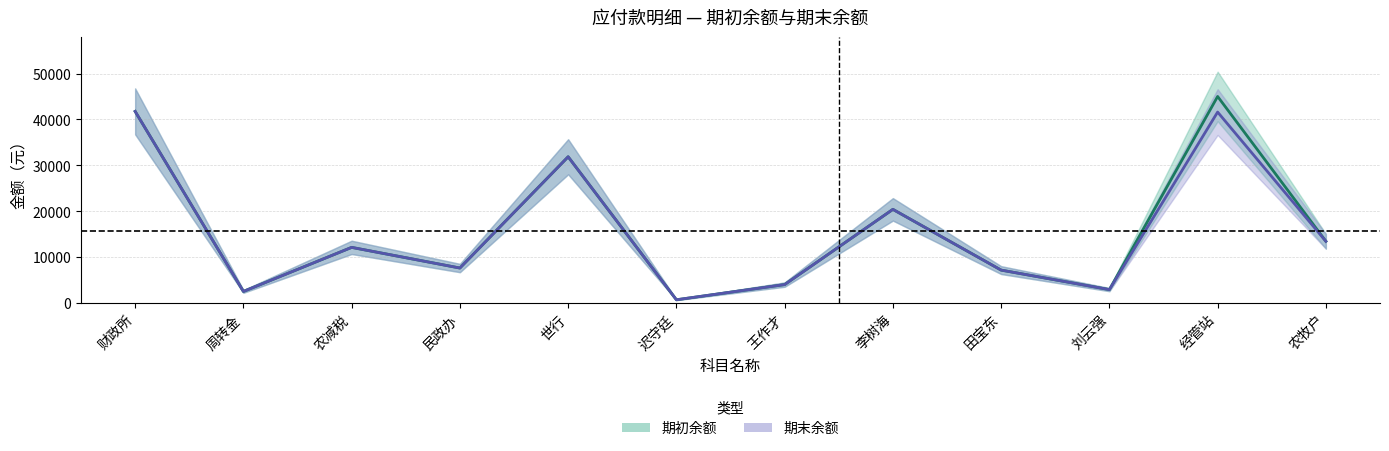

What is the sum of all 期末余额 values?

185947.7